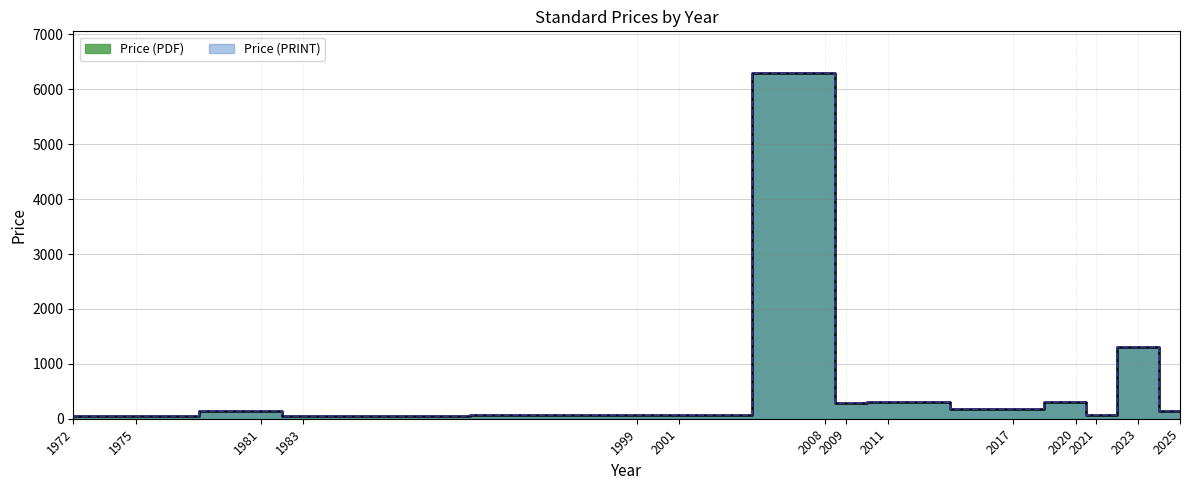

In Price (PDF), how many points are lower than both neighbors (excluding endpoints)?

4